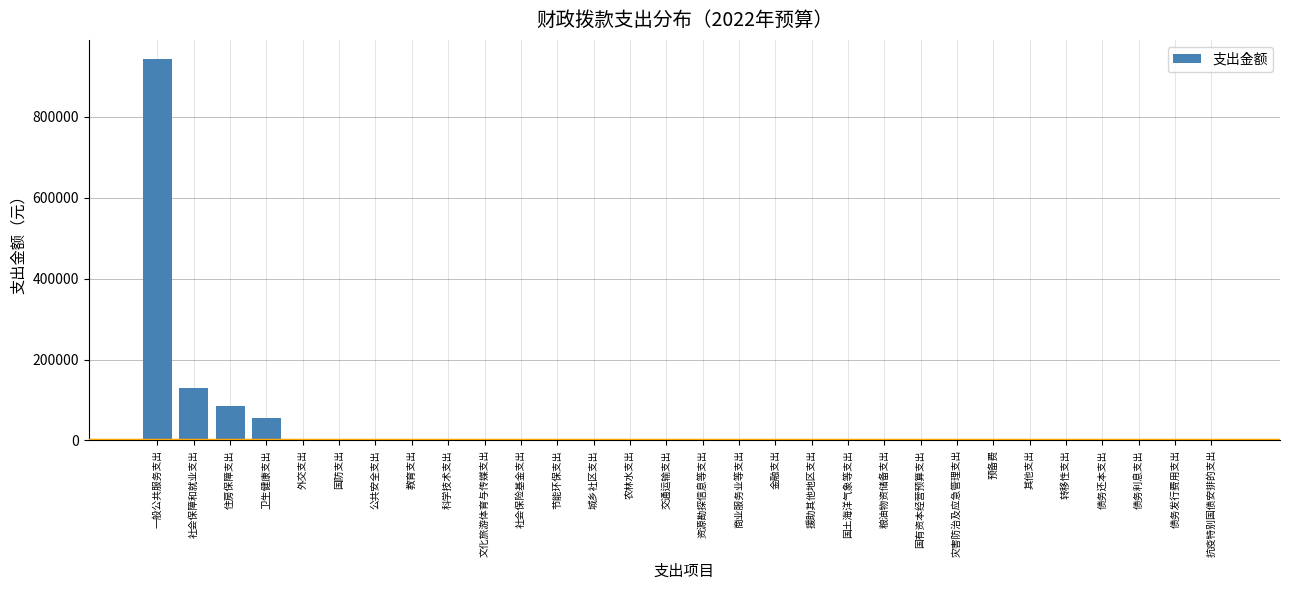

Reading left to right, list all the values displayed in this chart.

一般公共服务支出=942964.5	社会保障和就业支出=130721.5	住房保障支出=85200.1	卫生健康支出=56015.7	外交支出=0.0	国防支出=0.0	公共安全支出=0.0	教育支出=0.0	科学技术支出=0.0	文化旅游体育与传媒支出=0.0	社会保险基金支出=0.0	节能环保支出=0.0	城乡社区支出=0.0	农林水支出=0.0	交通运输支出=0.0	资源勘探信息等支出=0.0	商业服务业等支出=0.0	金融支出=0.0	援助其他地区支出=0.0	国土海洋气象等支出=0.0	粮油物资储备支出=0.0	国有资本经营预算支出=0.0	灾害防治及应急管理支出=0.0	预备费=0.0	其他支出=0.0	转移性支出=0.0	债务还本支出=0.0	债务利息支出=0.0	债务发行费用支出=0.0	抗疫特别国债安排的支出=0.0